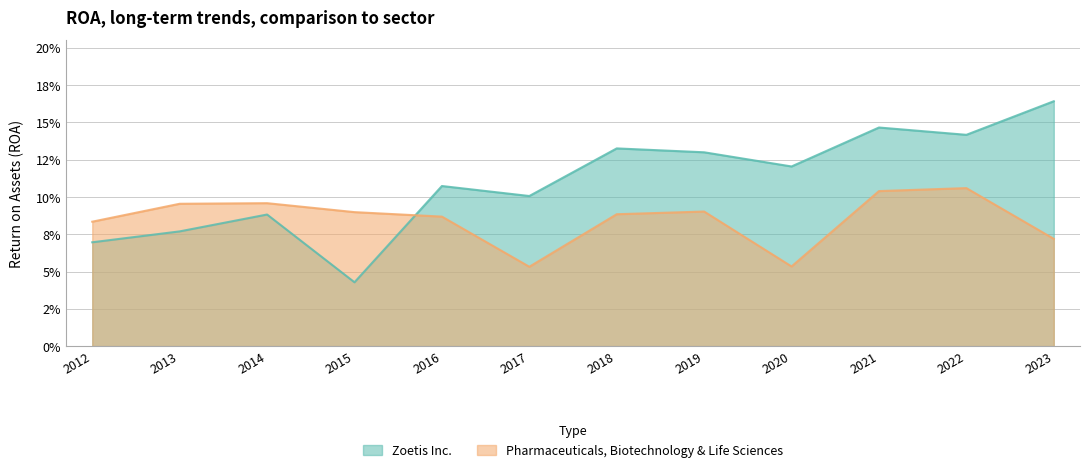

List the series in order of their peak value, lowest first.

Pharmaceuticals, Biotechnology & Life Sciences, Zoetis Inc.